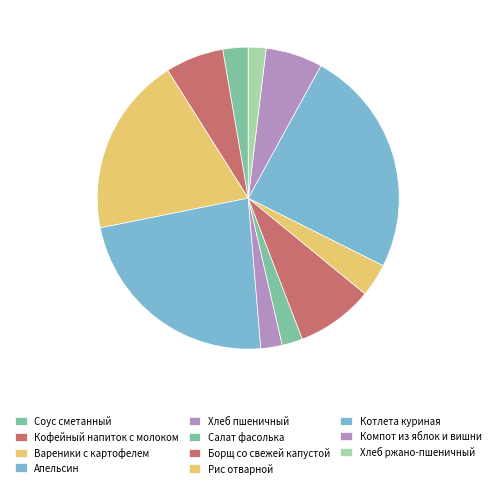

To the nearest percent, what portion does Апельсин represent?

23%